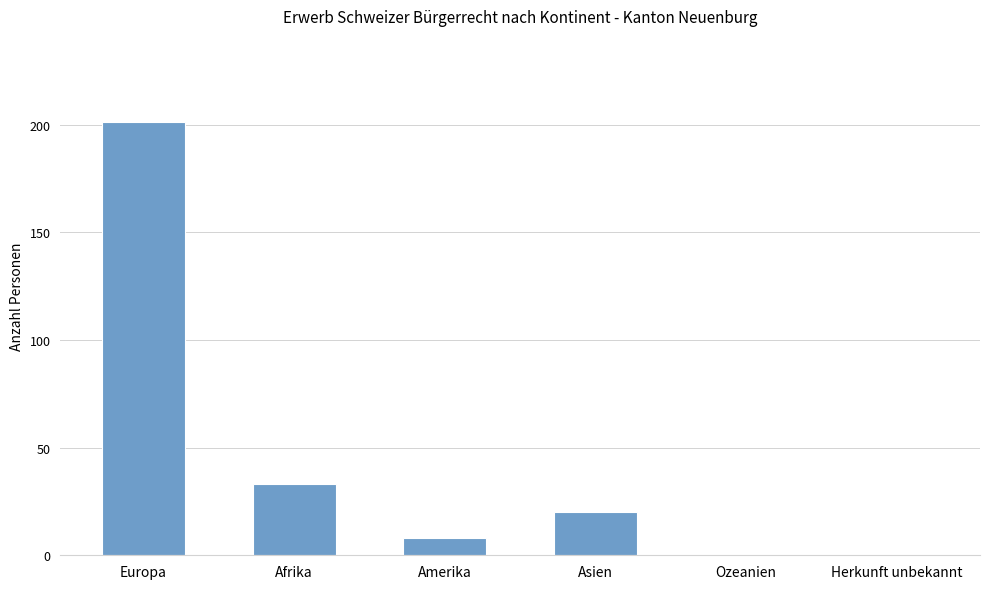

What is the change in value from Afrika to Amerika?

-25